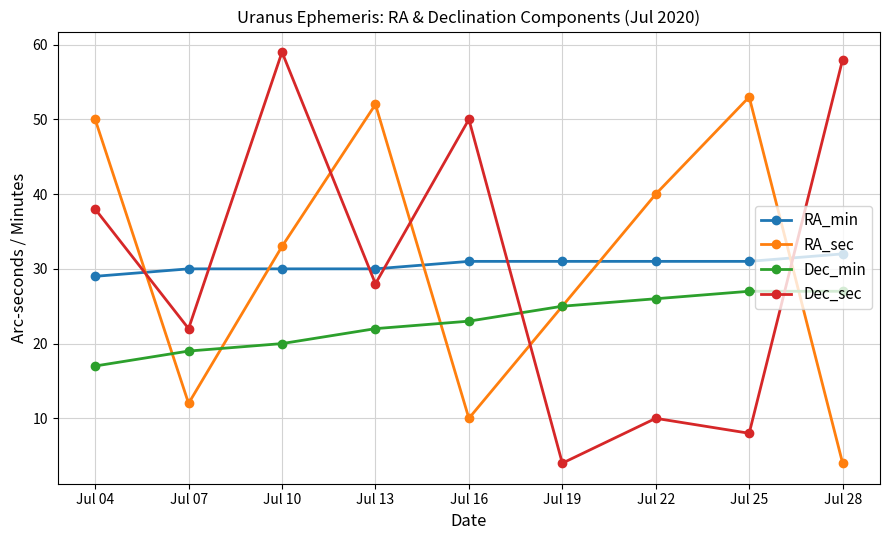

Is this an area chart (filled region under the line)?

No